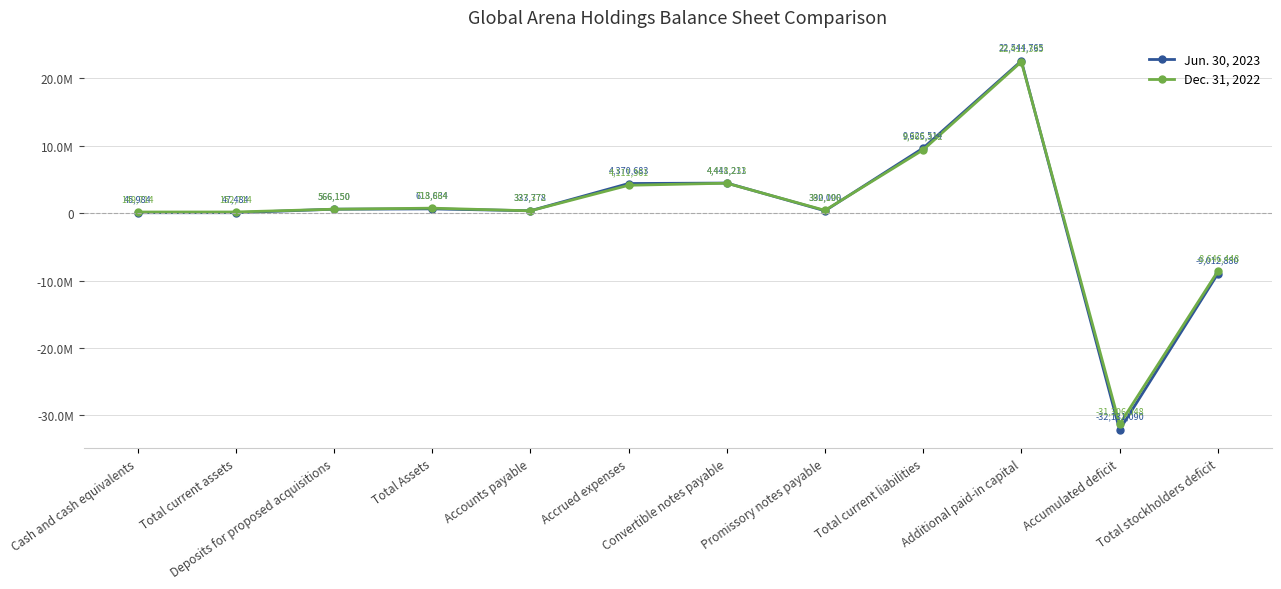

Which series has the largest total across all categories?

Dec. 31, 2022